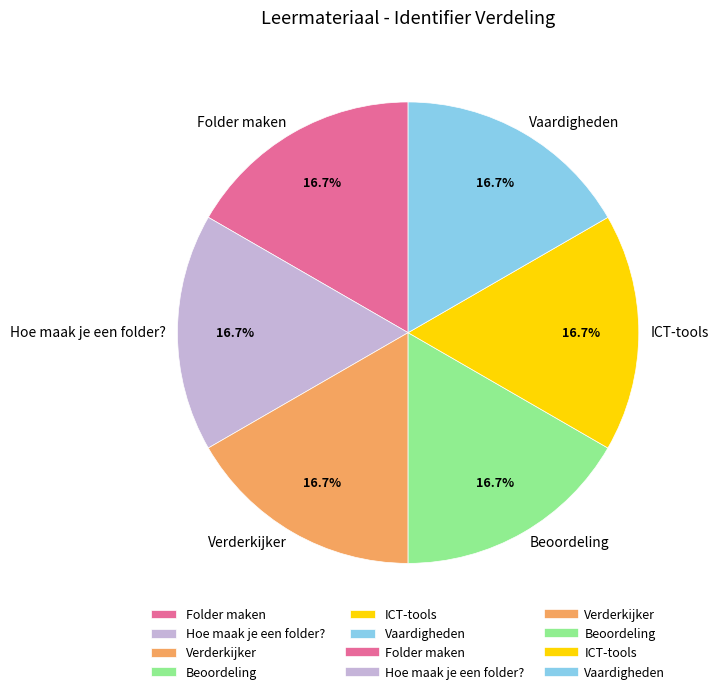

Does Beoordeling represent more than half of the total?

No